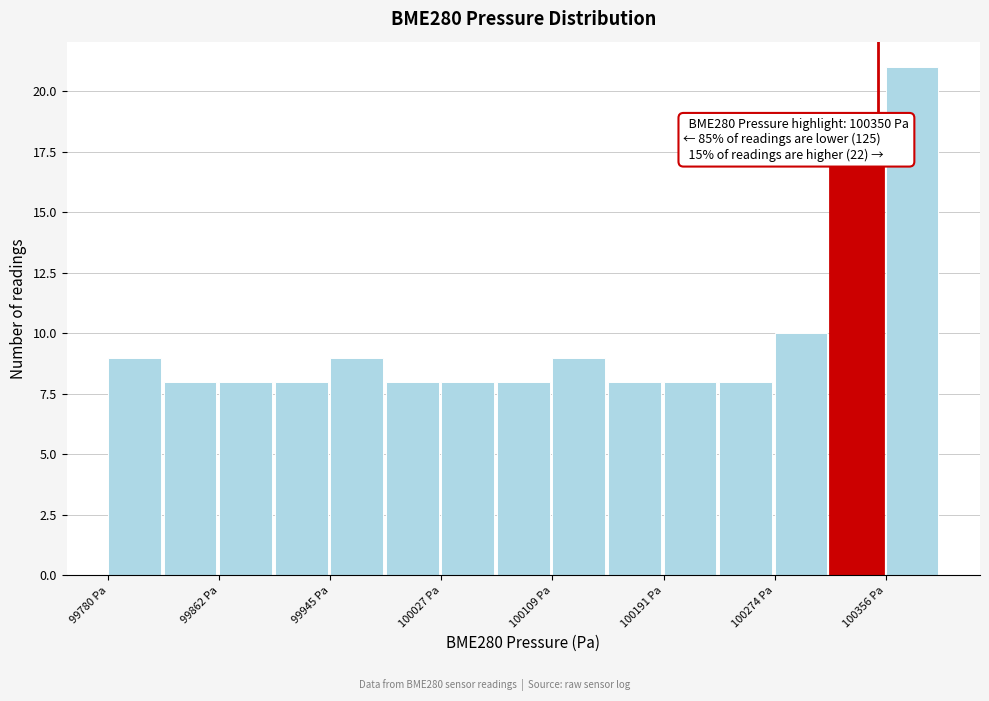

Over which range of the x-axis is the bar tallest?

100360 to 100400